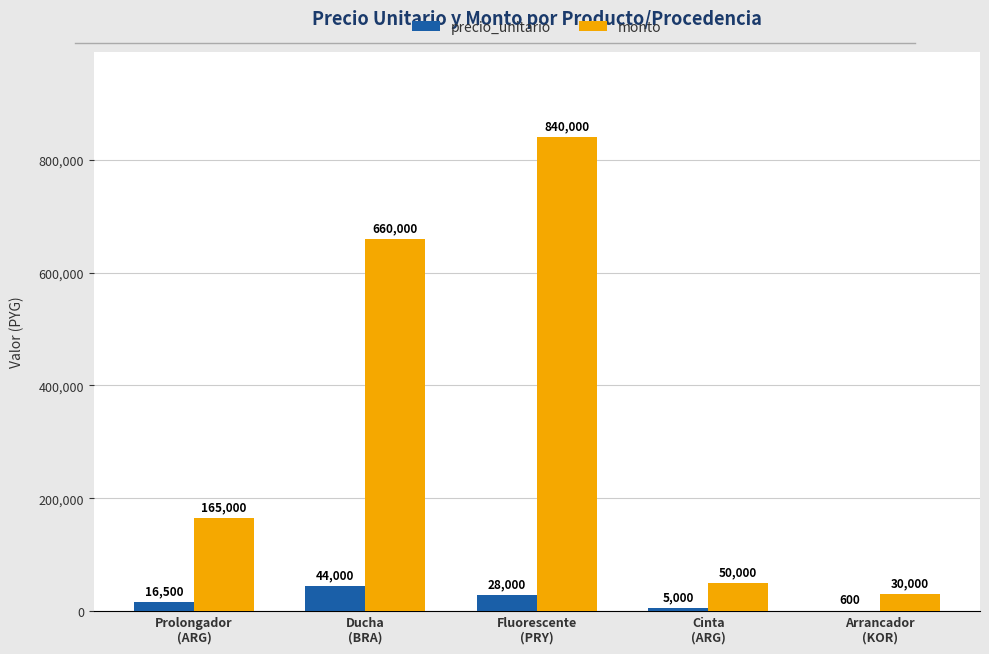

How many precio_unitario values are between 5000 and 28000?

3